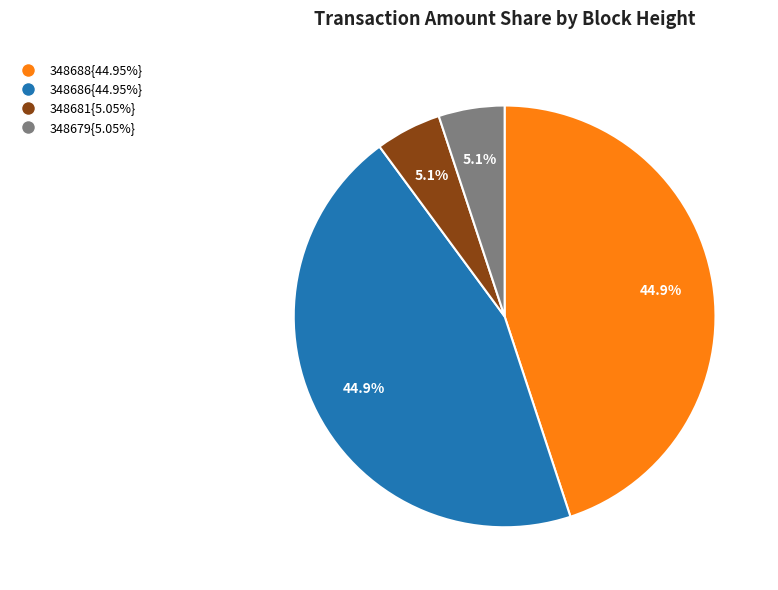

Is there any slice that represents more than half of the pie?

No